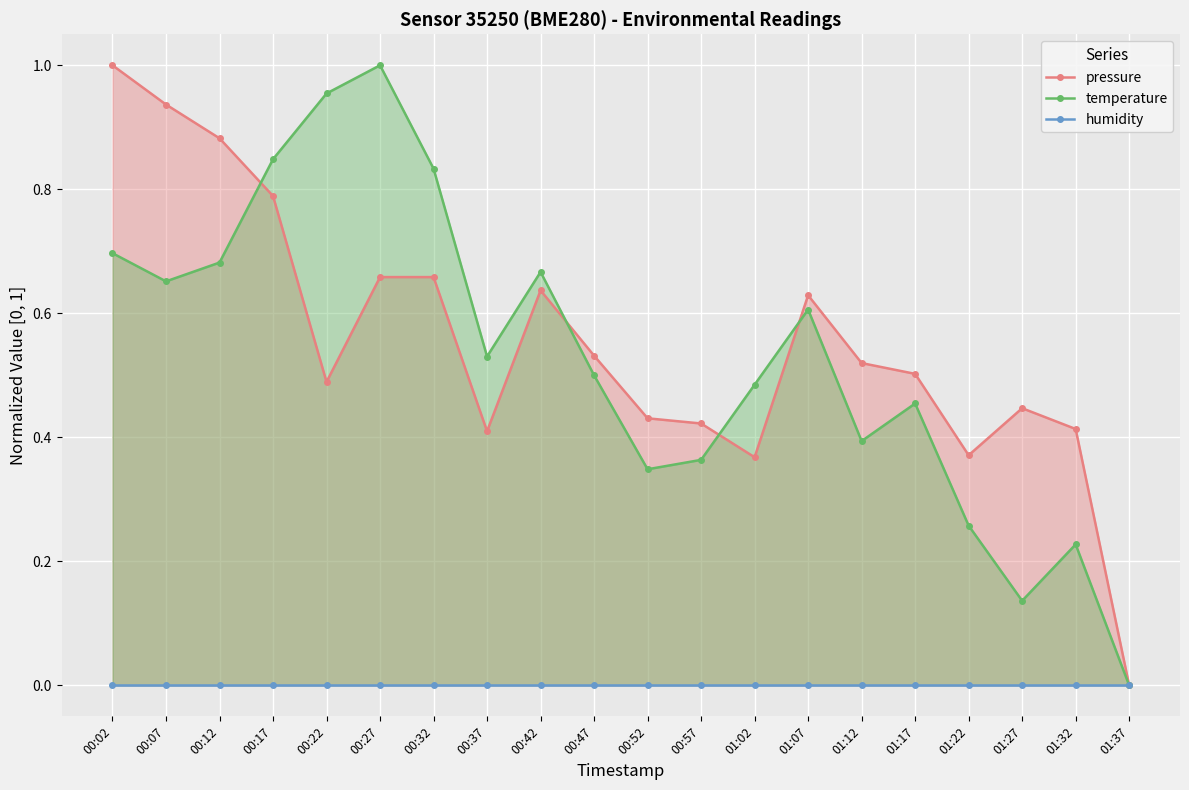

True or false: temperature has more than 2 interior local peaks.

True